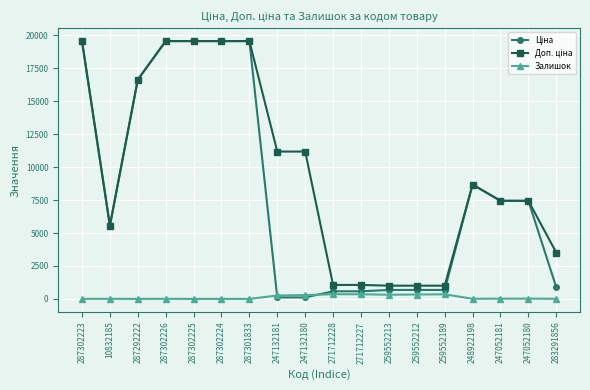

How many lines are shown in the chart?

3